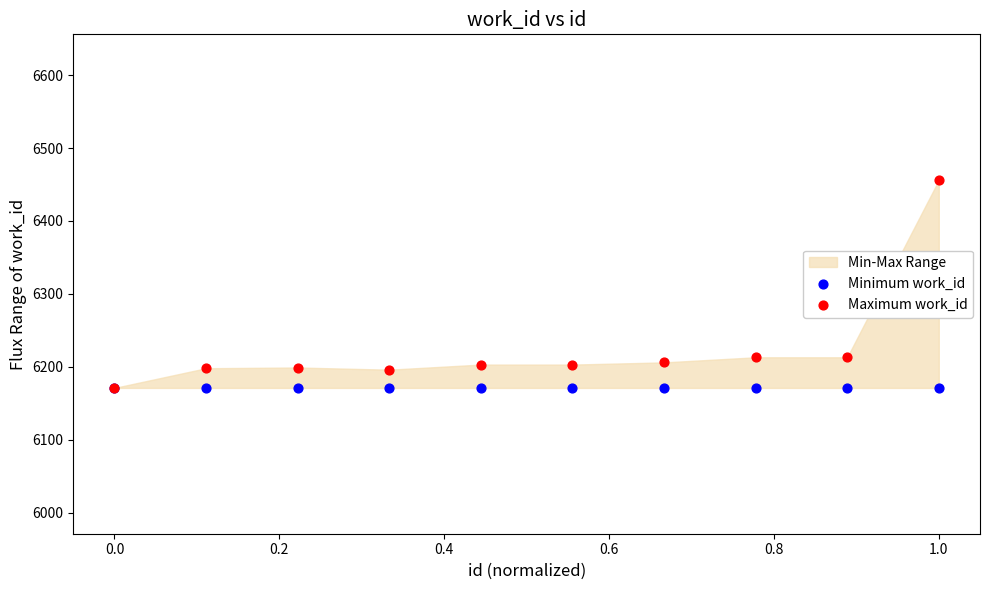

Which series contains the highest Y value?

Maximum work_id